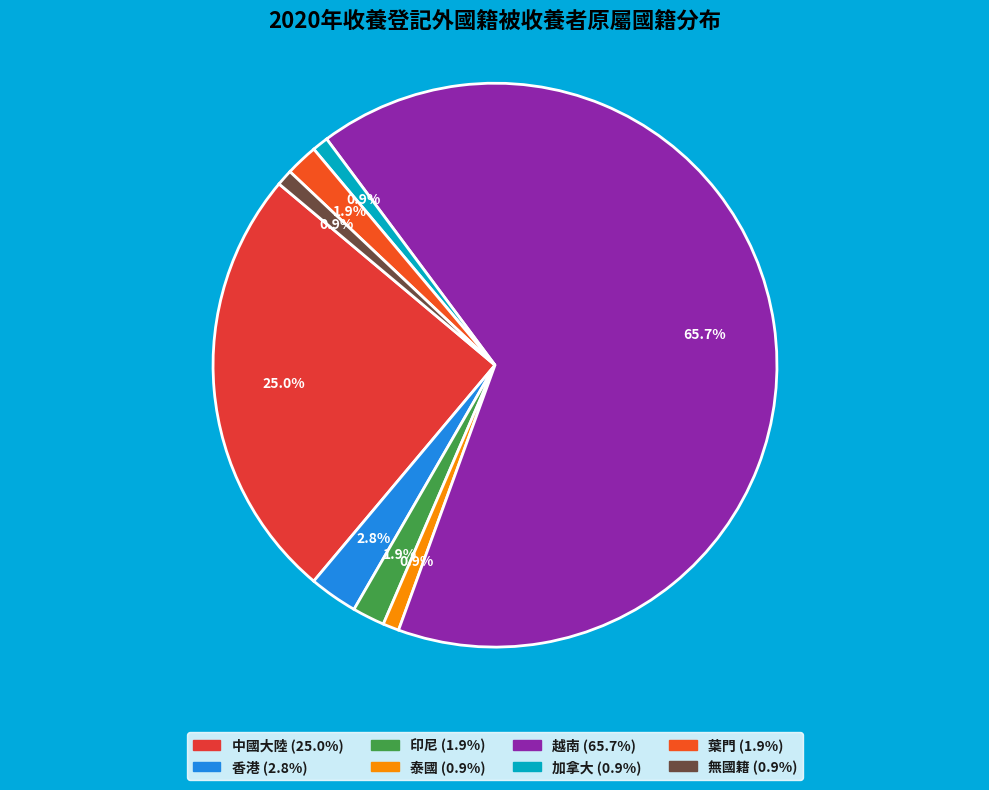

Is it true that 泰國 is 10% of the pie?

False